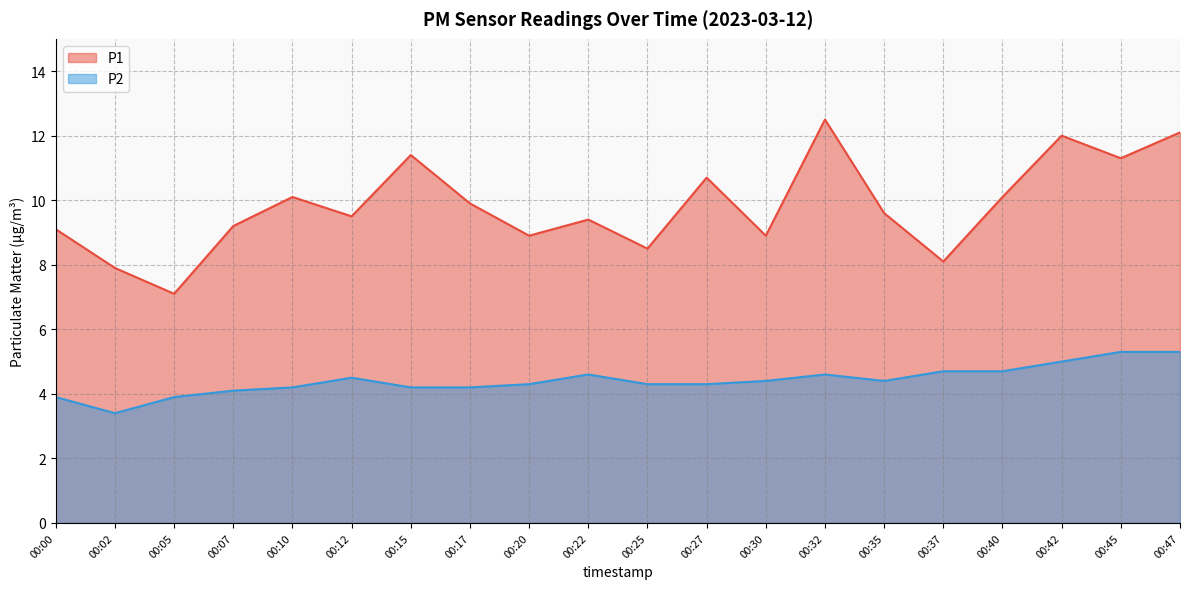

True or false: P1 has a value of 15.3 at 00:40.

False